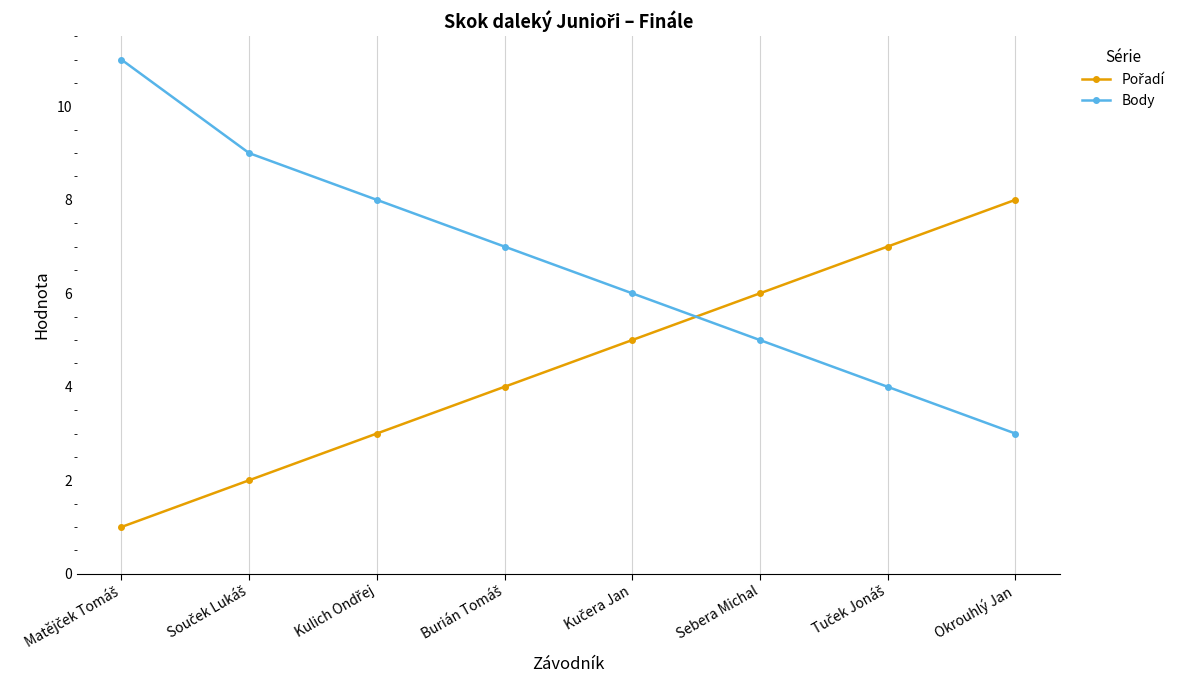

Which series has the largest total across all categories?

Body